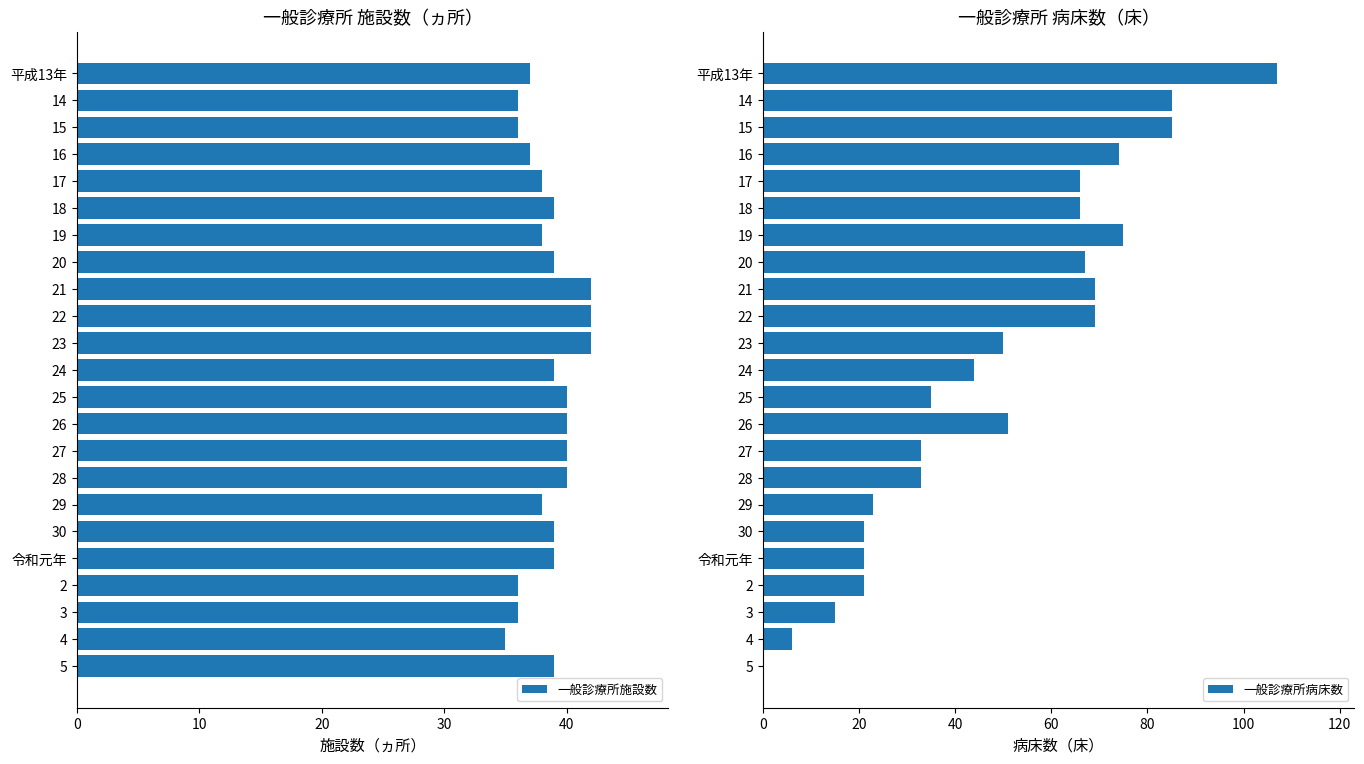

What is the difference between the maximum and minimum values in the 一般診療所施設数 series?

7